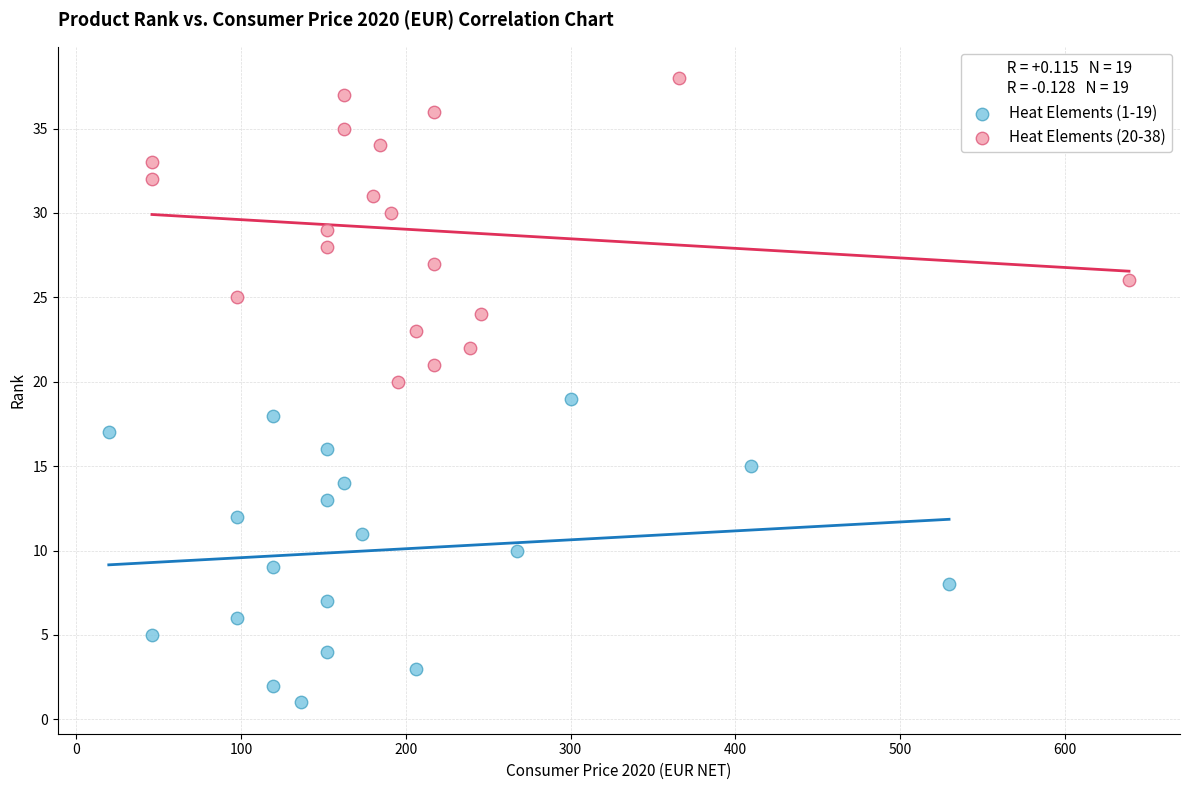

Which series contains the lowest Y value?

Heat Elements (1-19)